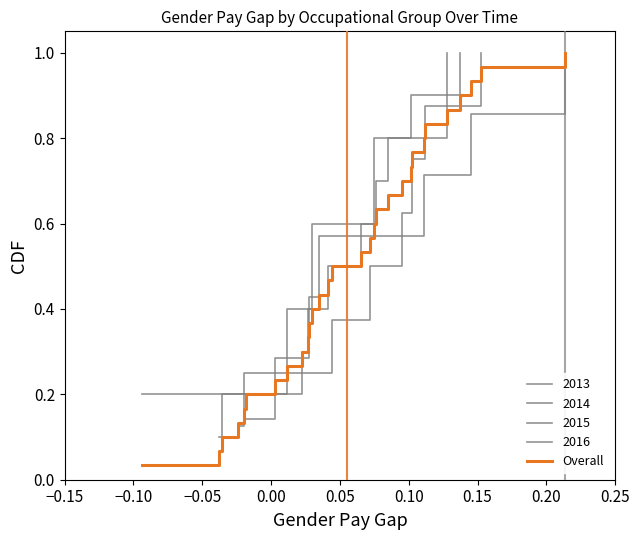

True or false: the data has more than 2 interior local peaks.

False